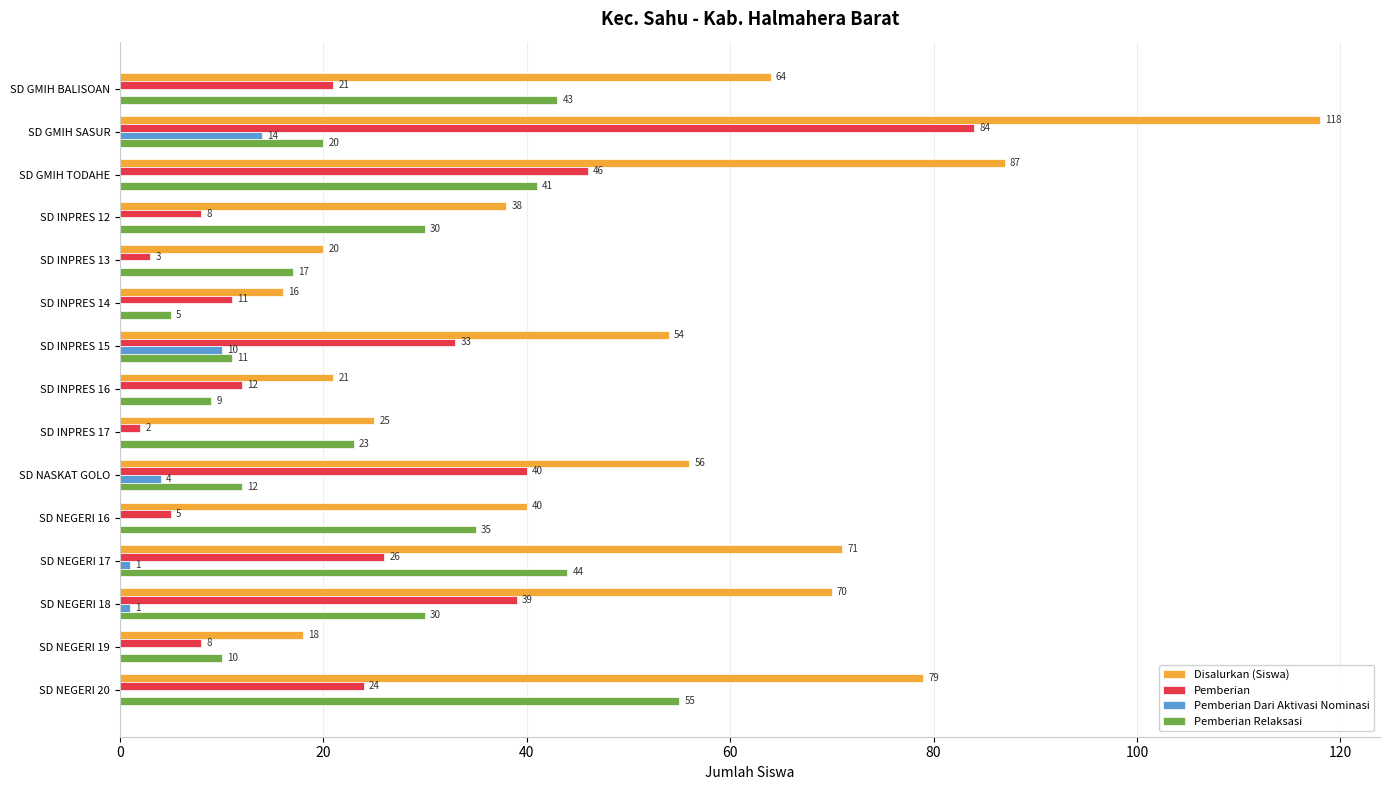

What is the sum of the Pemberian values at SD NEGERI 18 and SD GMIH SASUR?

123